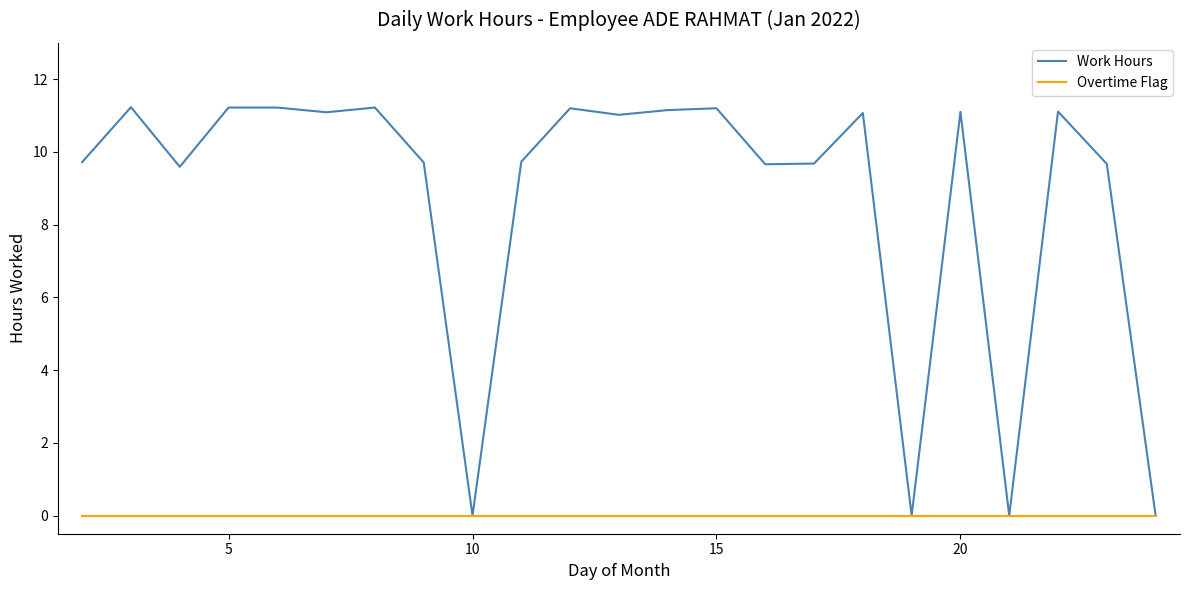

Which series has the widest spread of values?

Work Hours